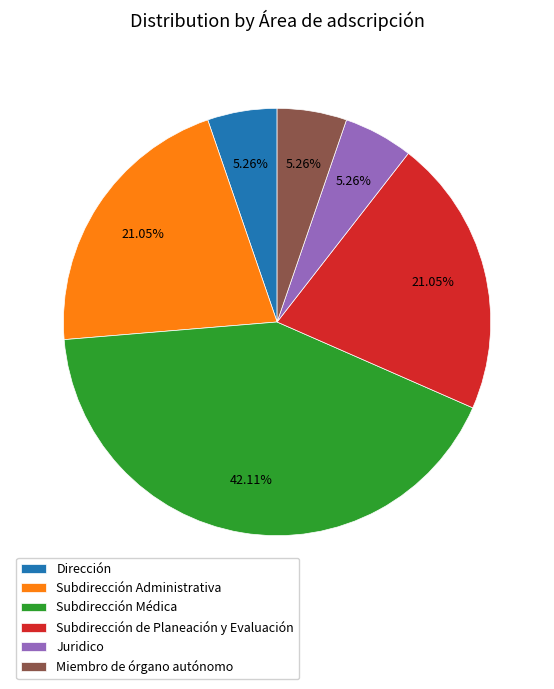

How many slices are in this pie chart?

6